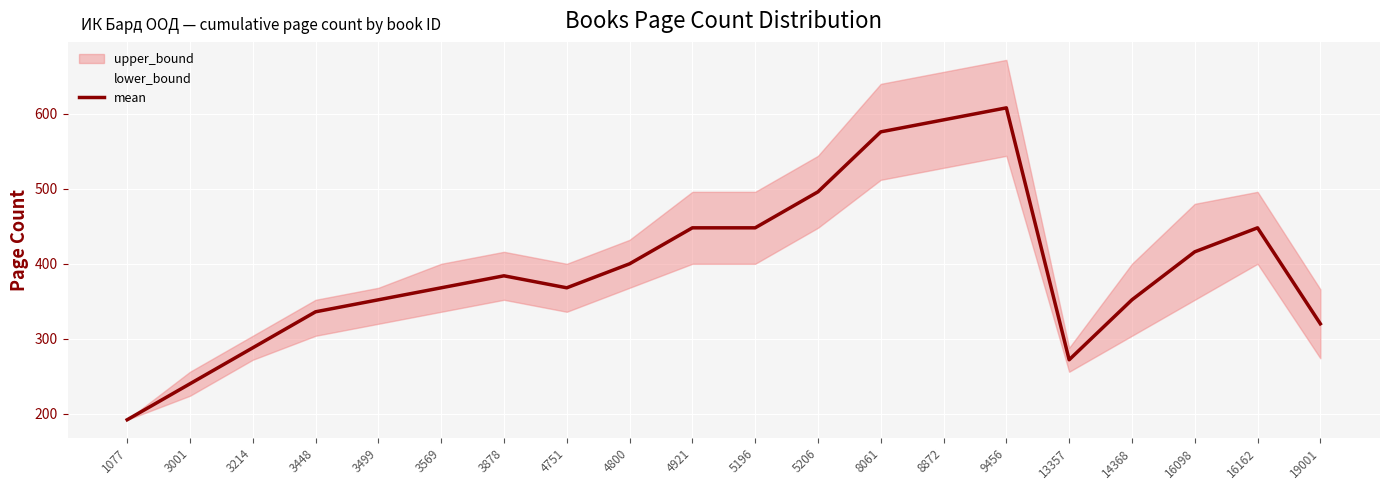

List the labels in order of value, largest first.

9456, 8872, 8061, 5206, 4921, 5196, 16162, 16098, 4800, 3878, 3569, 4751, 3499, 14368, 3448, 19001, 3214, 13357, 3001, 1077